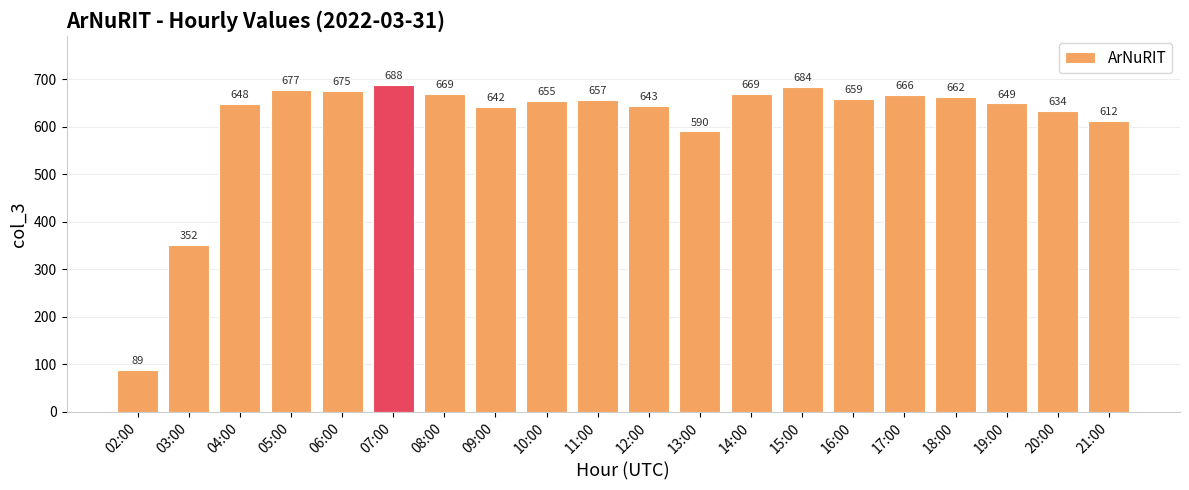

How many bars are there in total?

20